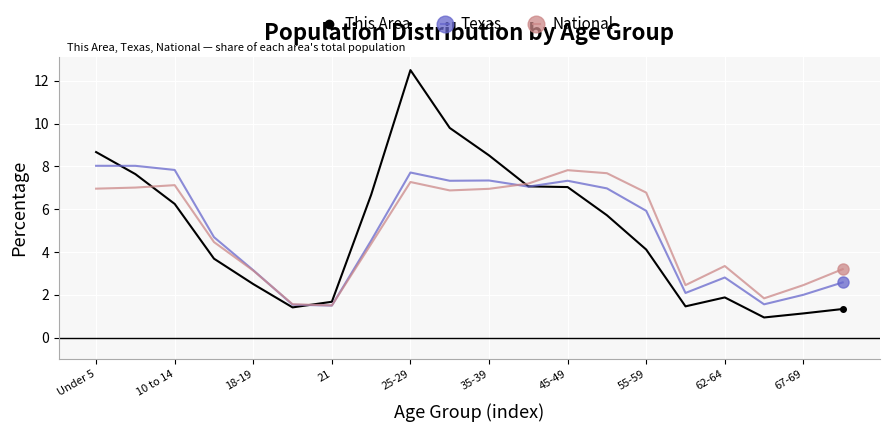

What is the value of the National point at the 8th from the left?

4.4